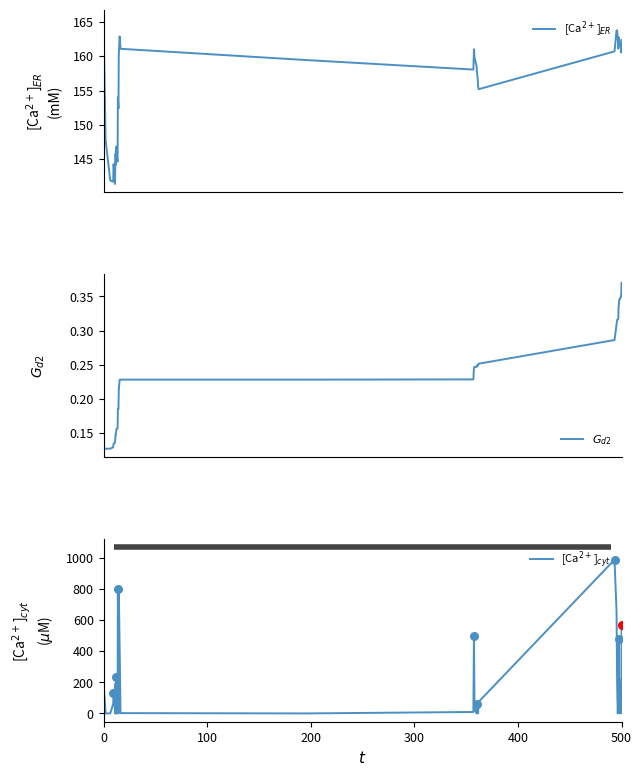

Which series has the largest total across all categories?

[Ca$^{2+}$]$_{cyt}$